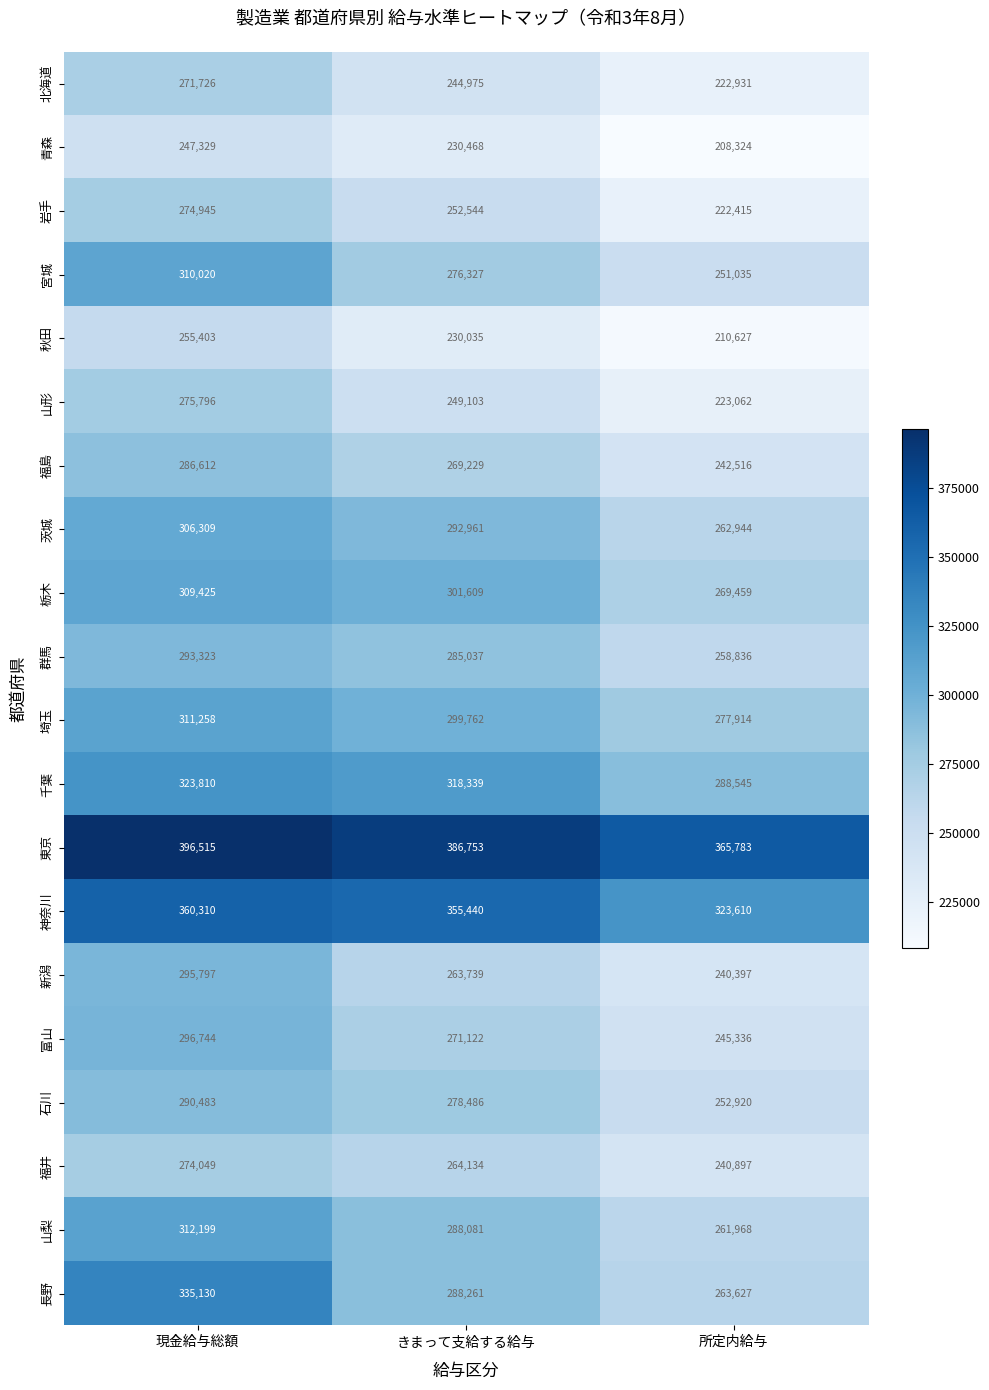

Count the number of categories in the chart.

3